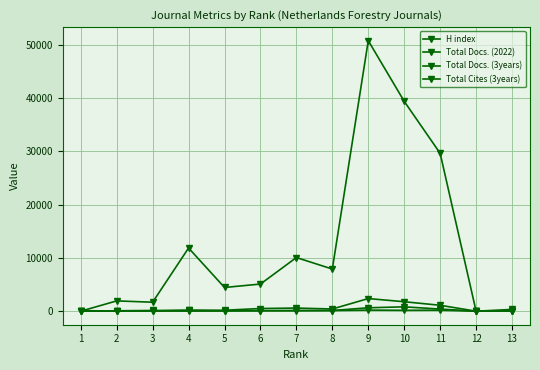

How many intersections are there between Total Cites (3years) and H index?

3